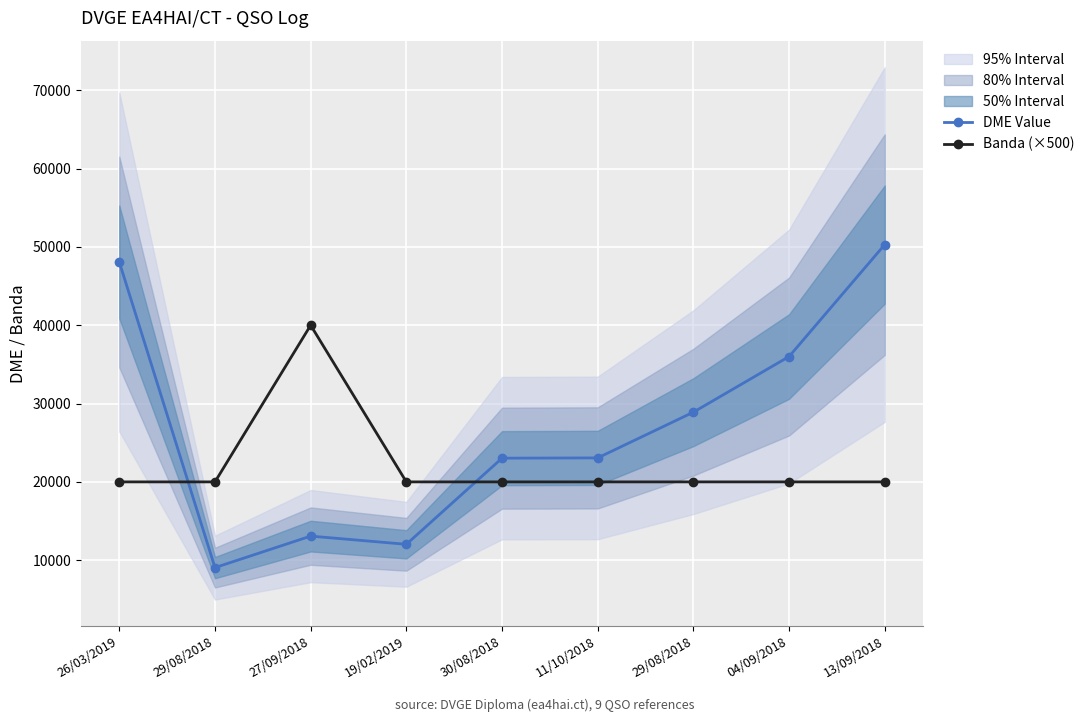

At which category is the sum across all series the highest?

13/09/2018